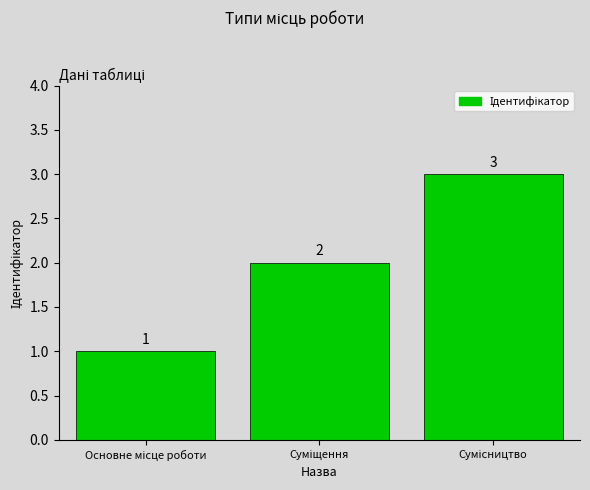

What is the value of the 1st bar from the left?

1